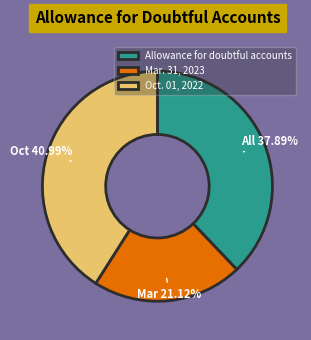

Is there any slice that represents more than half of the pie?

No